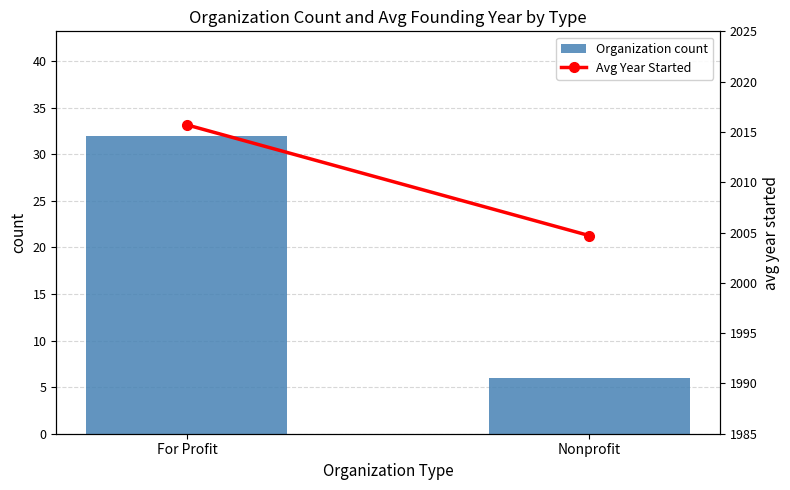

Which category has the lowest value in the Avg Year Started series?

Nonprofit